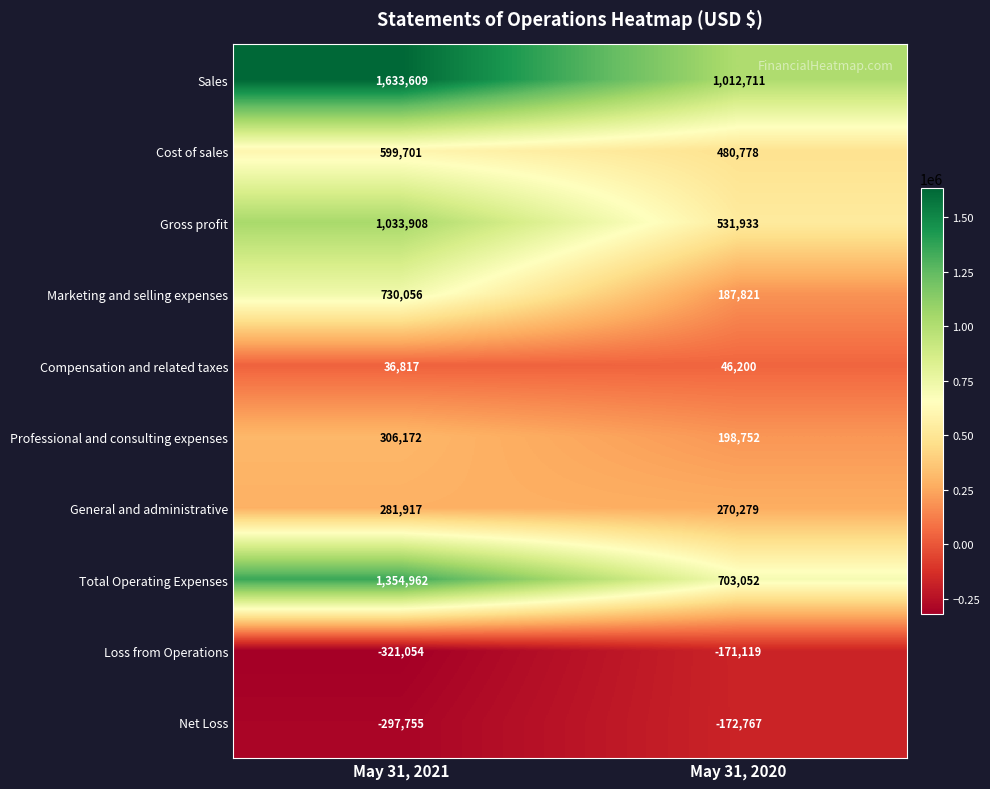

What is the smallest value displayed?

-321054